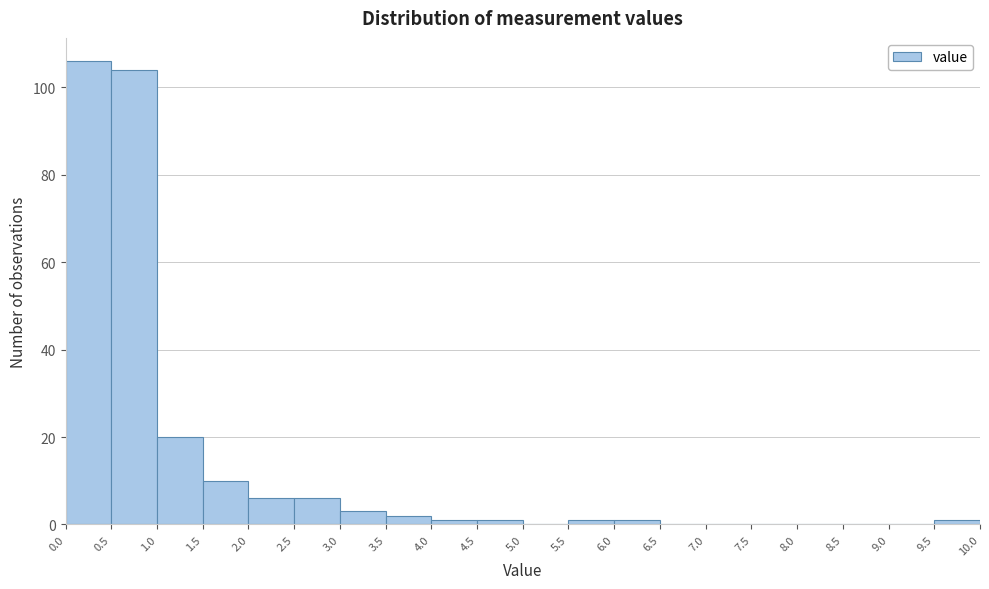

Over which range of the x-axis is the bar tallest?

0.0 to 0.5